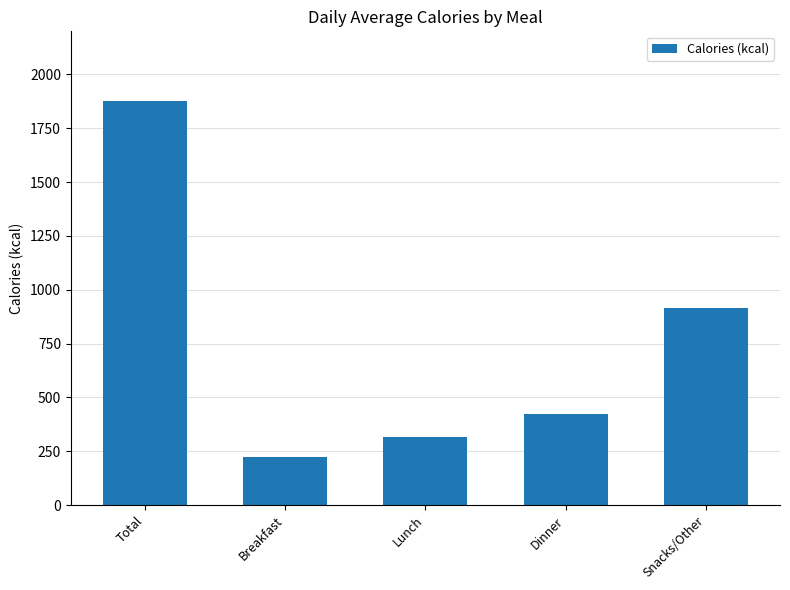

Reading right to left, transcribe all the data shown in this chart.

917	423	315	222	1877